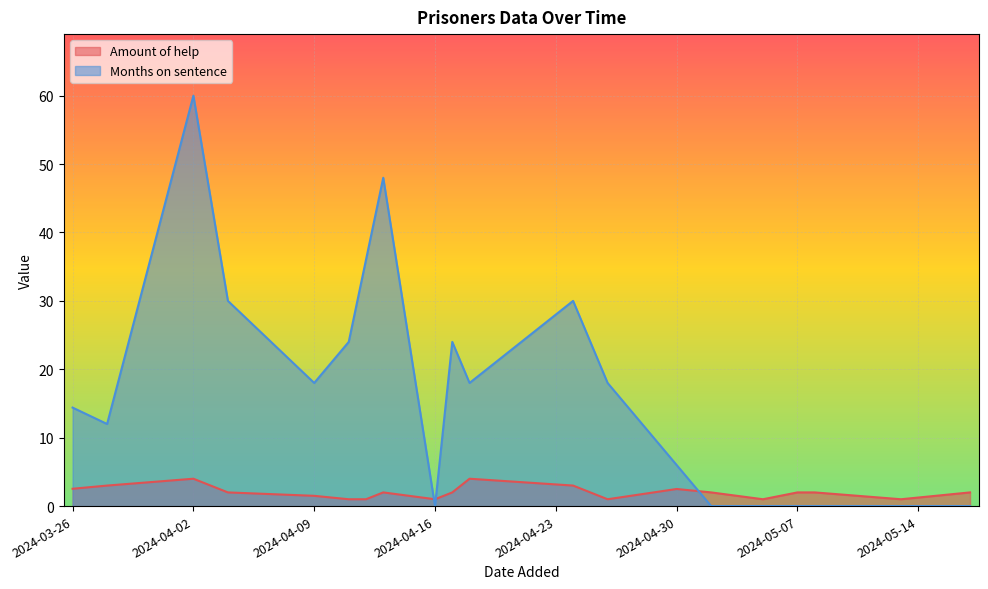

What is the difference between the maximum and minimum values in the Months on sentence series?

60.0